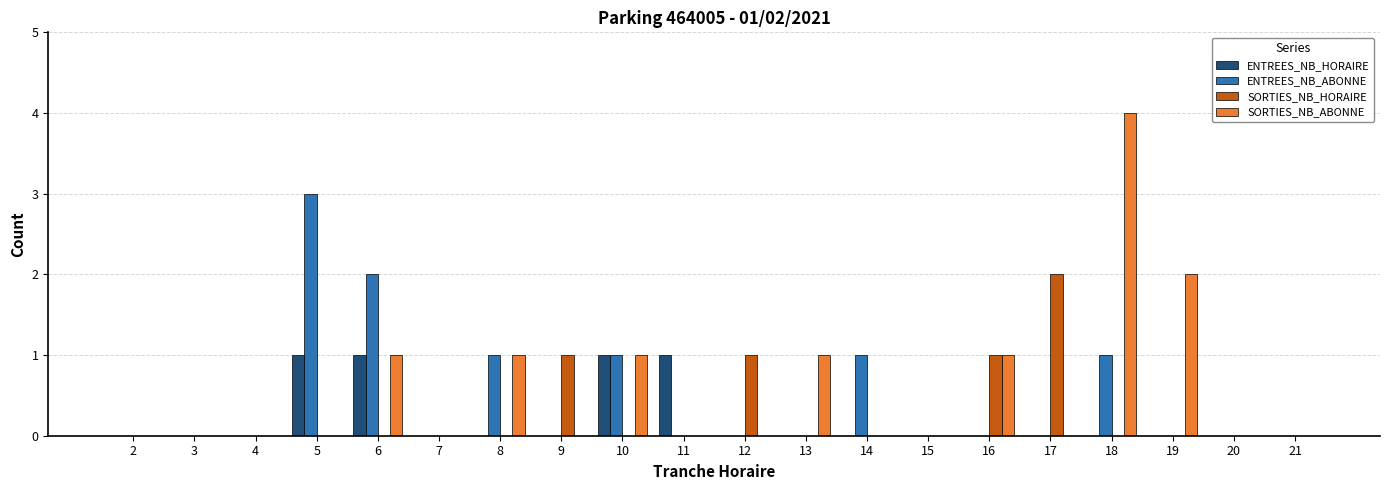

True or false: SORTIES_NB_ABONNE has a value of 1 at 6.

True